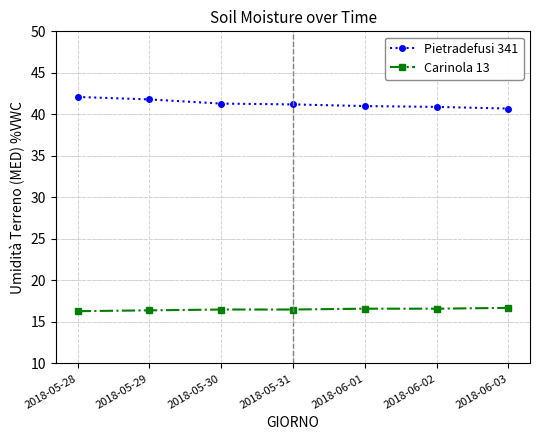

The Pietradefusi 341 series shows 40.9 at 2018-06-02. True or false?

True